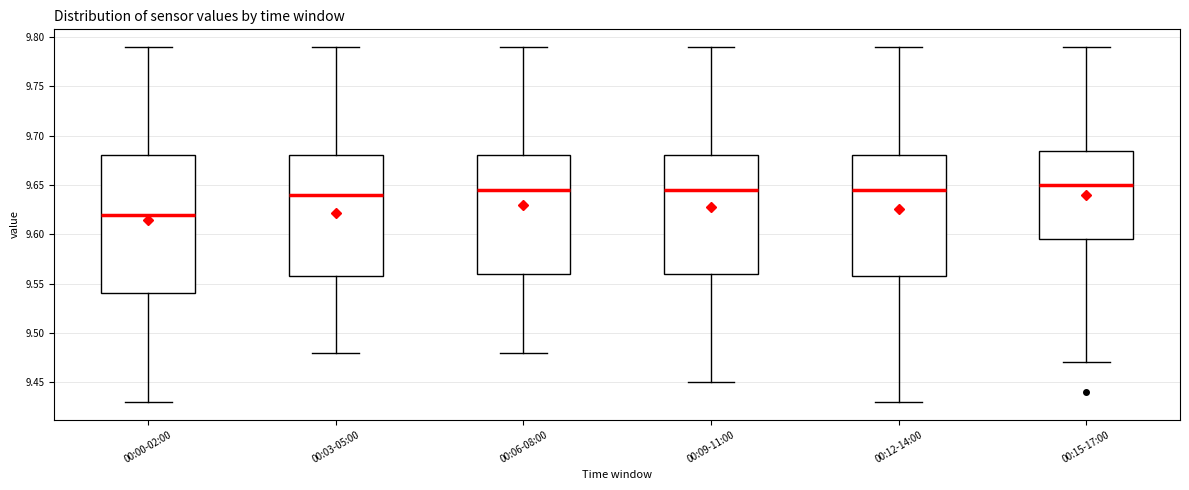

Which box has the lowest median line?

00:00-02:00